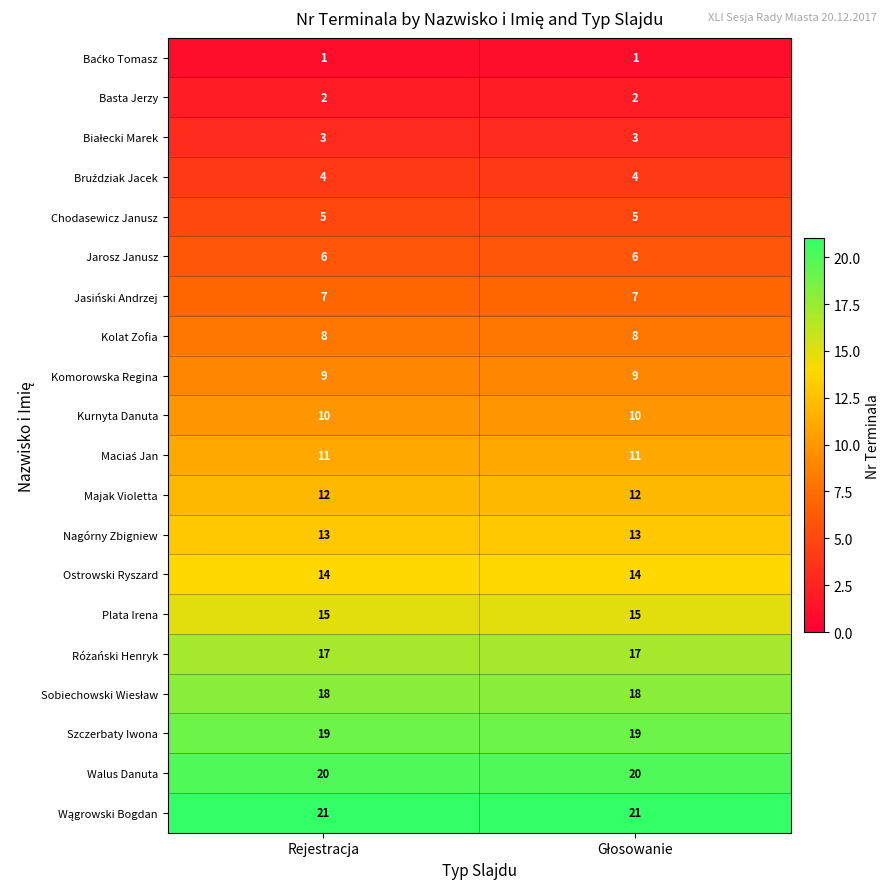

What is the average value of the Ostrowski Ryszard series?

14